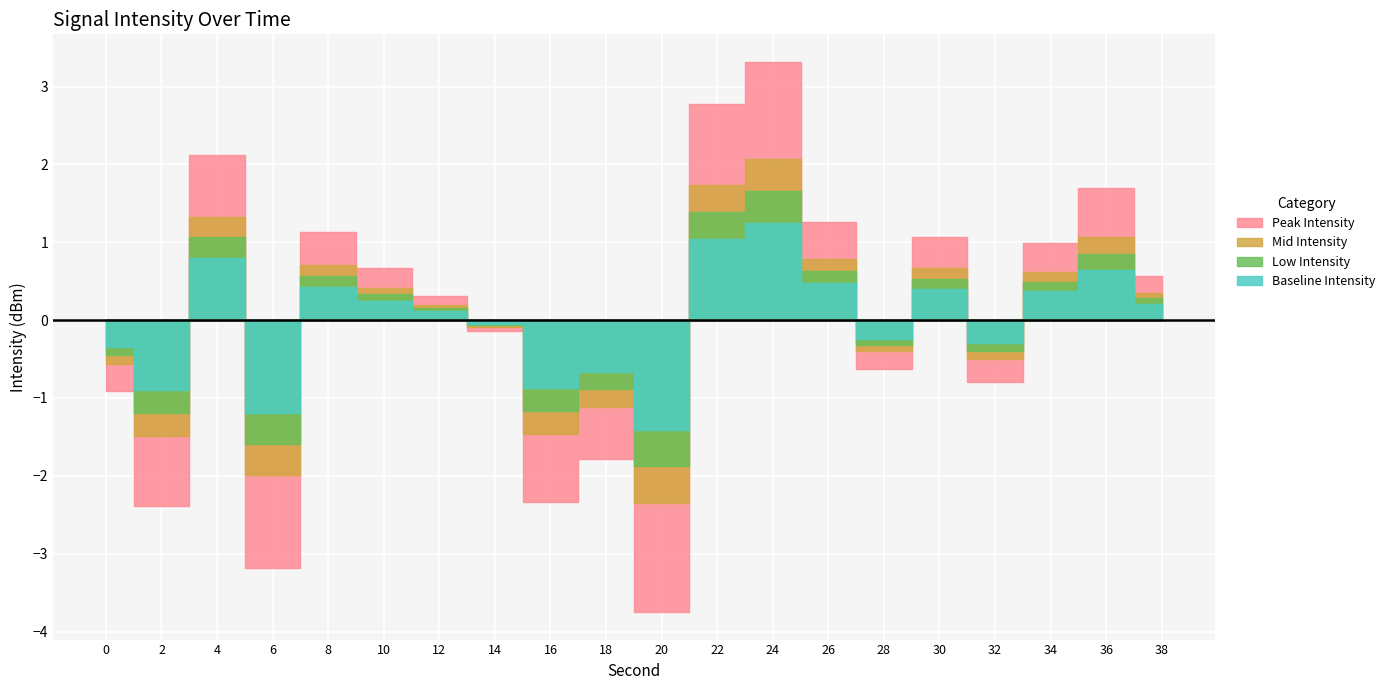

The value at 30 is -231.5. True or false?

False